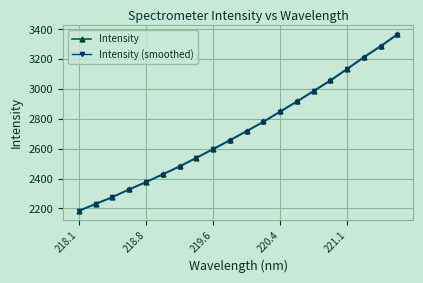

How many values in the Intensity series are below 2719?

10